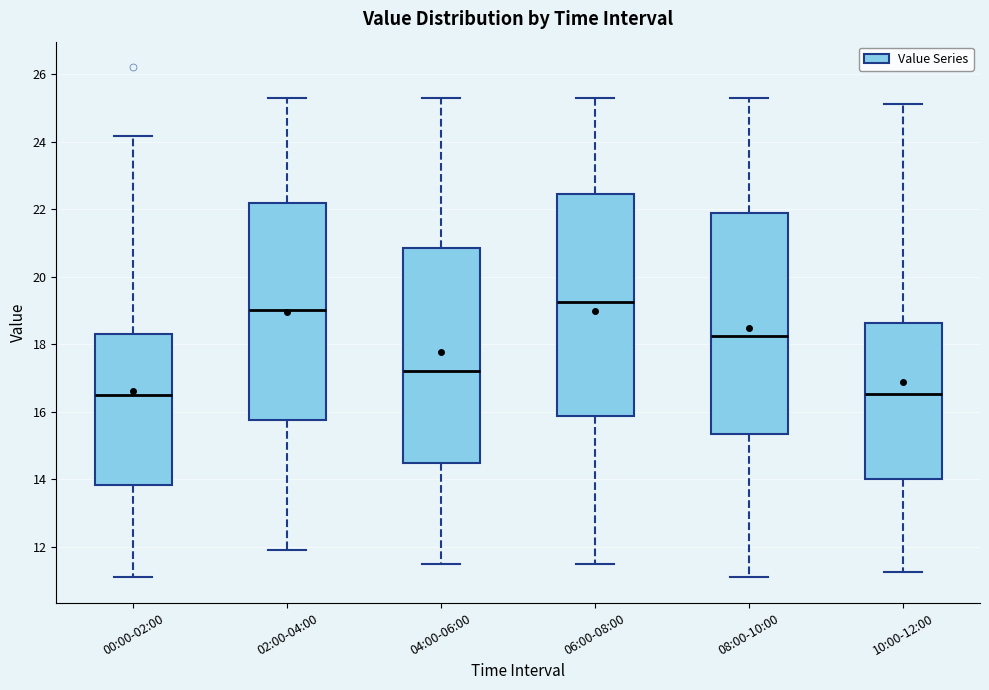

Reading left to right, transcribe this box plot: for each box, give where its median line is, the range the box spans, and where its two whiskers end, as read against the y-axis. The values are not printed on the chart, so give them approximately, as read against the axis.

00:00-02:00: median 16.4, box 13.8 to 18.2, whiskers 11.2 to 24.2
02:00-04:00: median 19.0, box 15.8 to 22.2, whiskers 12.0 to 25.4
04:00-06:00: median 17.2, box 14.4 to 20.8, whiskers 11.6 to 25.4
06:00-08:00: median 19.2, box 15.8 to 22.4, whiskers 11.6 to 25.4
08:00-10:00: median 18.2, box 15.4 to 21.8, whiskers 11.2 to 25.4
10:00-12:00: median 16.6, box 14.0 to 18.6, whiskers 11.2 to 25.2